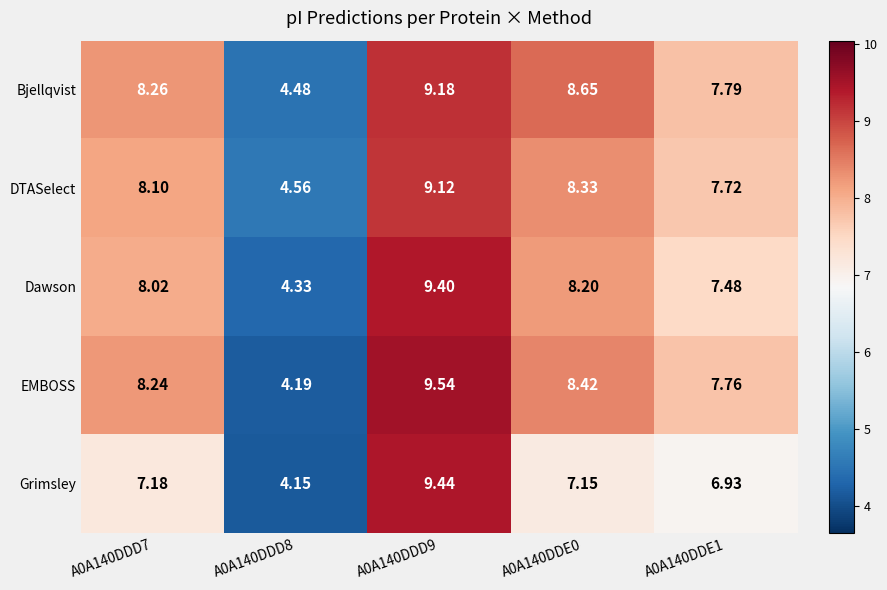

List the series in order of their peak value, lowest first.

DTASelect, Bjellqvist, Dawson, Grimsley, EMBOSS